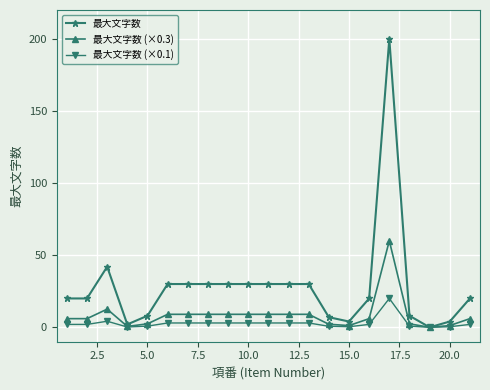

Which series has the widest spread of values?

最大文字数